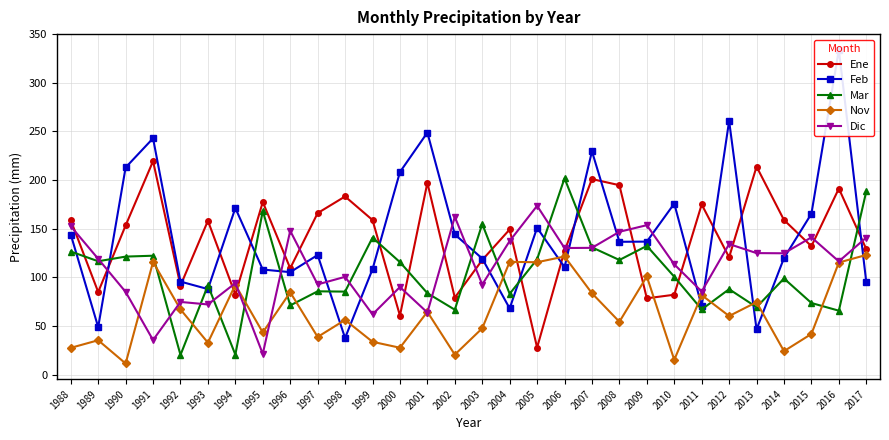

At which category does Feb reach its first local valley?

1989